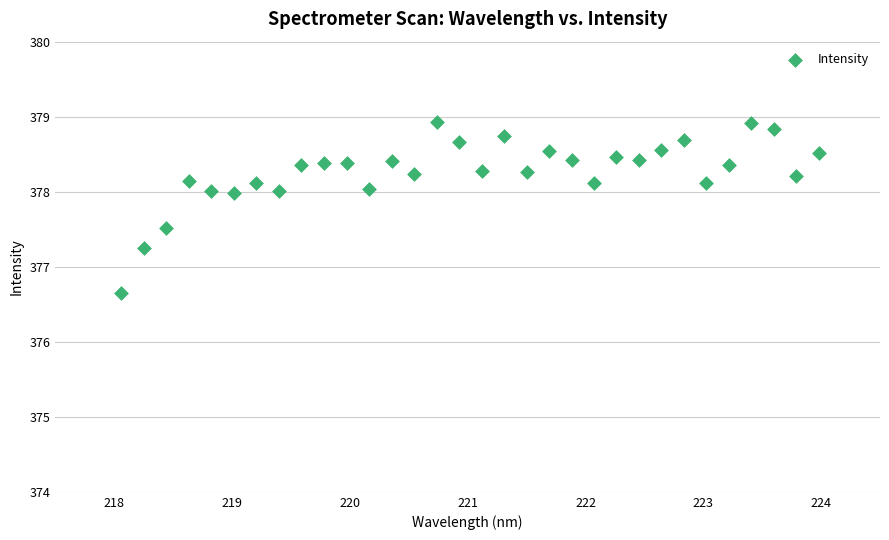

What is the range of X values (max minus min)?

5.9